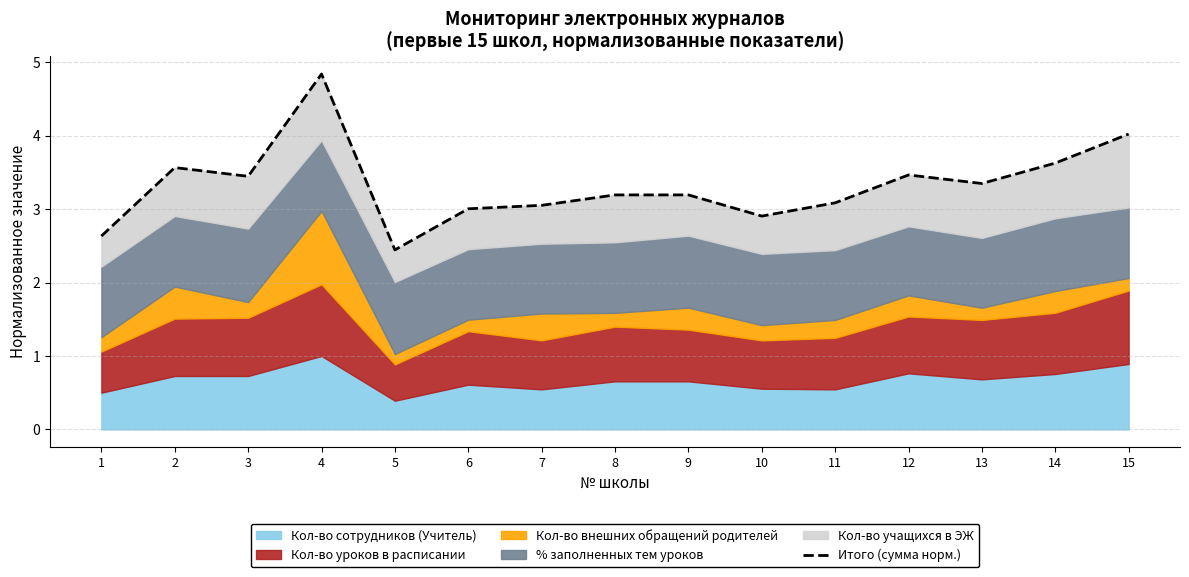

How many lines are shown in the chart?

1